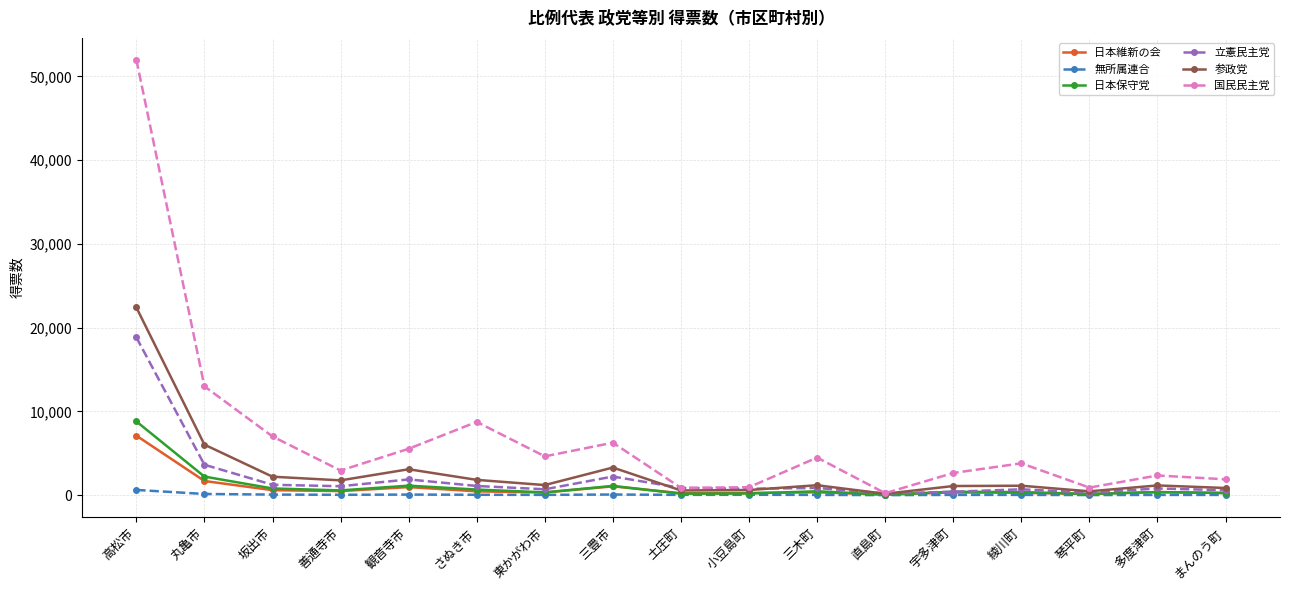

What is the label of the 12th point from the right?

さぬき市